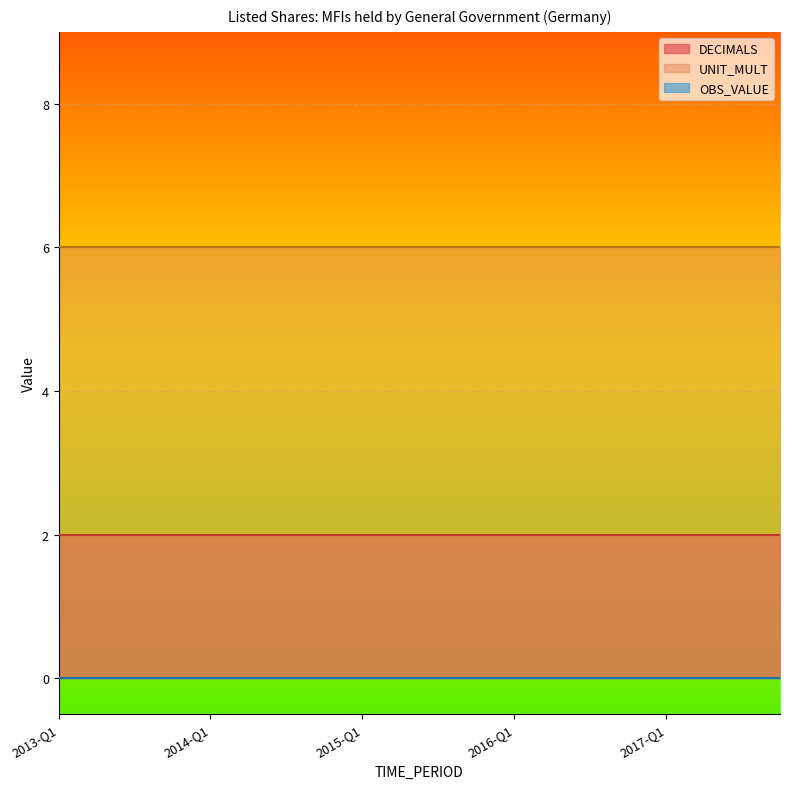

Is it true that DECIMALS equals 1 at 2013-Q4?

False